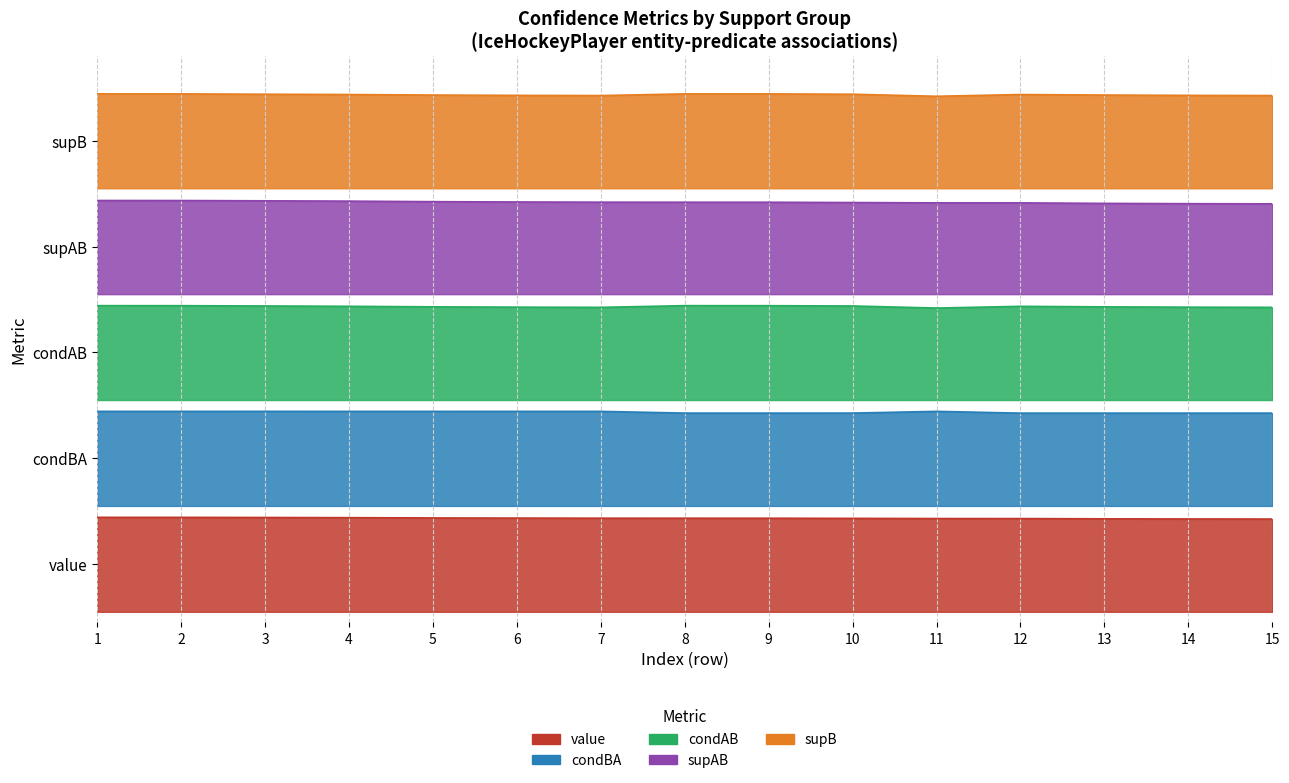

Rank the series at 10 from highest to lowest value.

supB, supAB, condAB, condBA, value